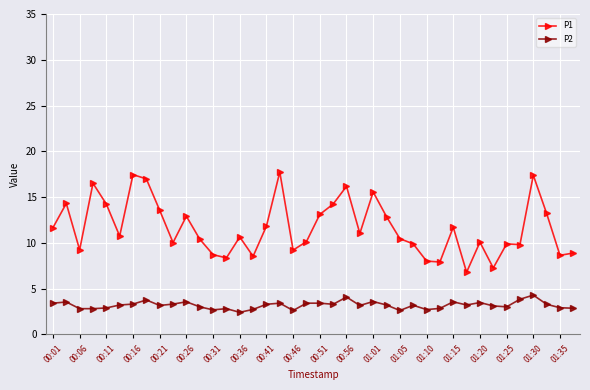

True or false: P1 and P2 intersect in this chart.

False